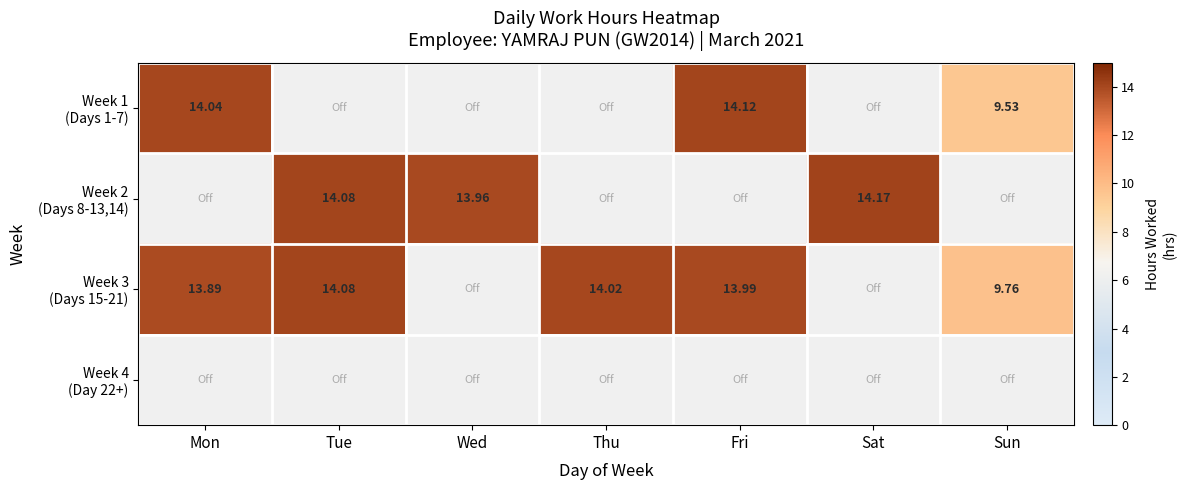

What is the maximum value shown in the chart?

14.2